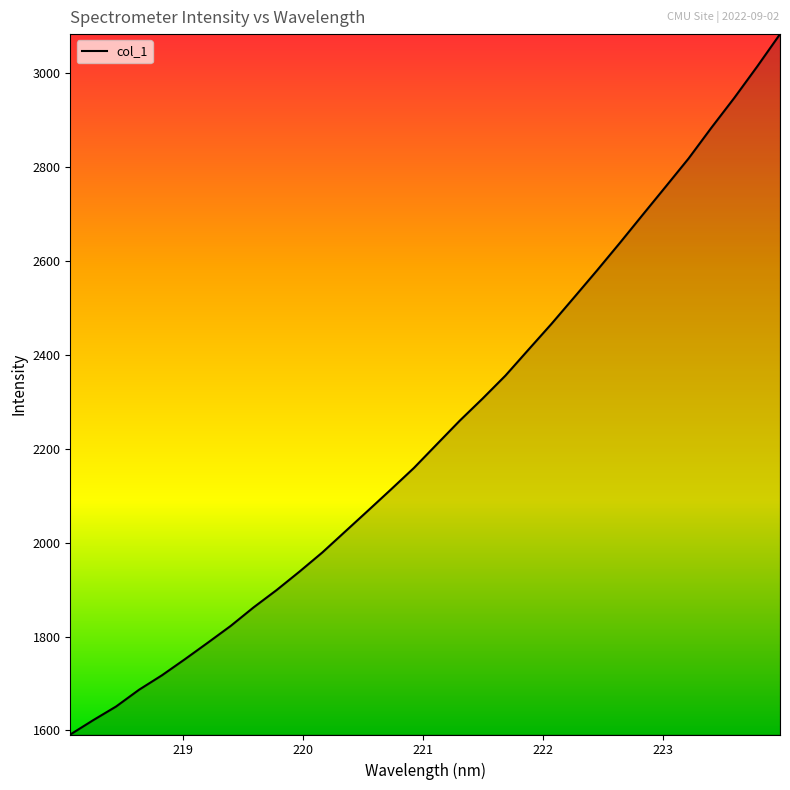

What is the greatest value displayed?

3083.4